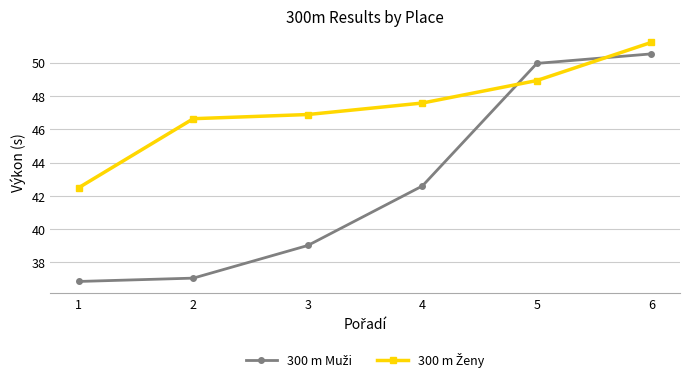

Which category has the highest value across all series?

6